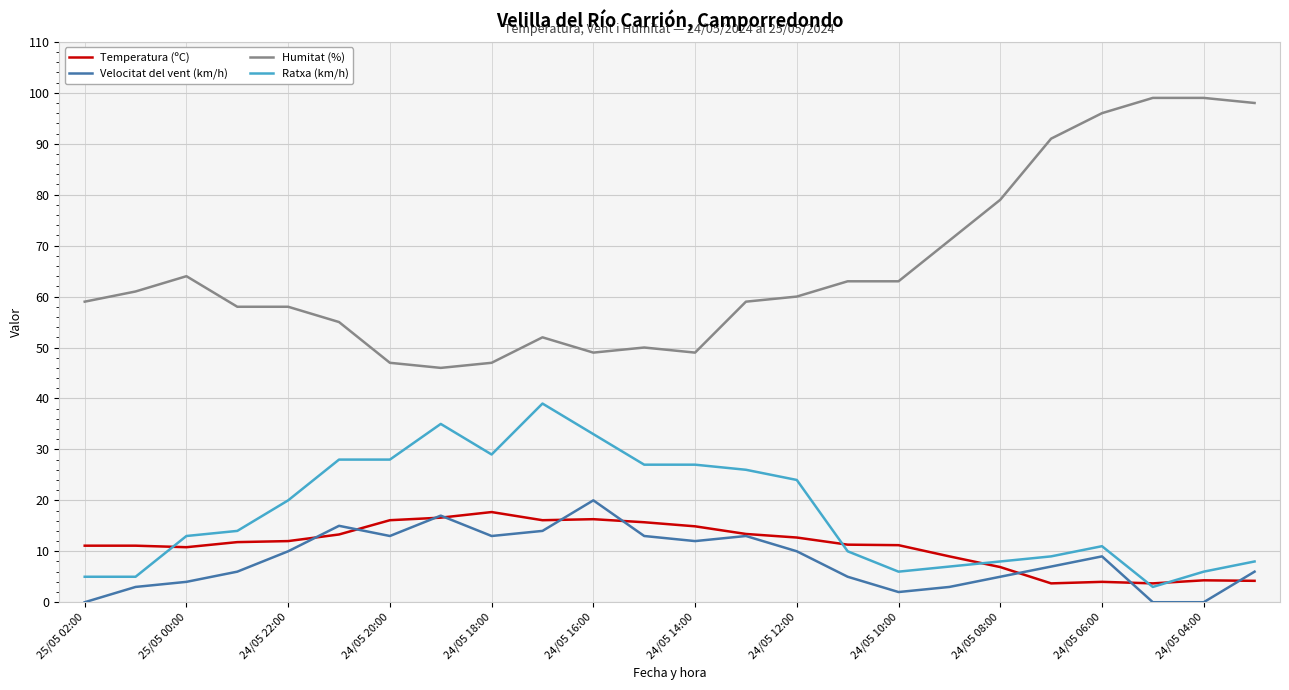

Which series has the largest total across all categories?

Humitat (%)